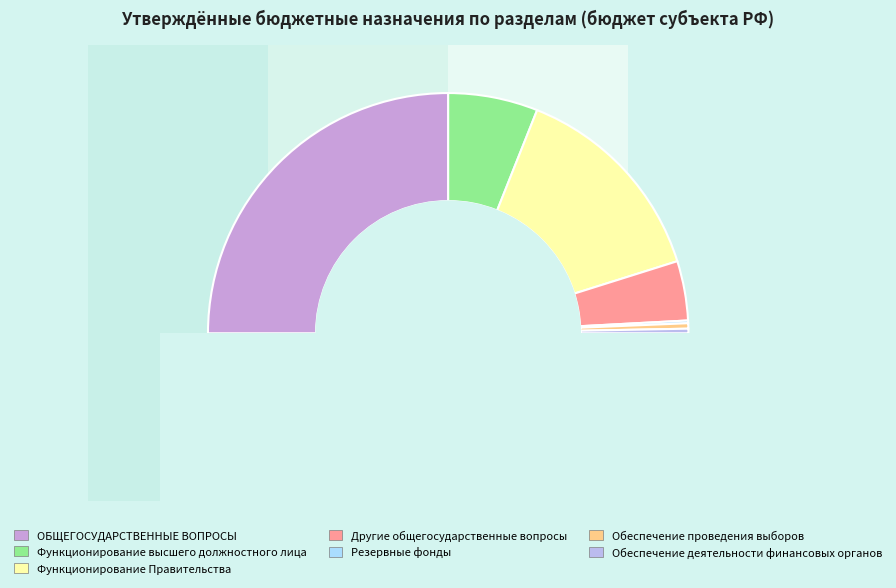

Between Функционирование Правительства and Обеспечение проведения выборов, which is larger?

Функционирование Правительства